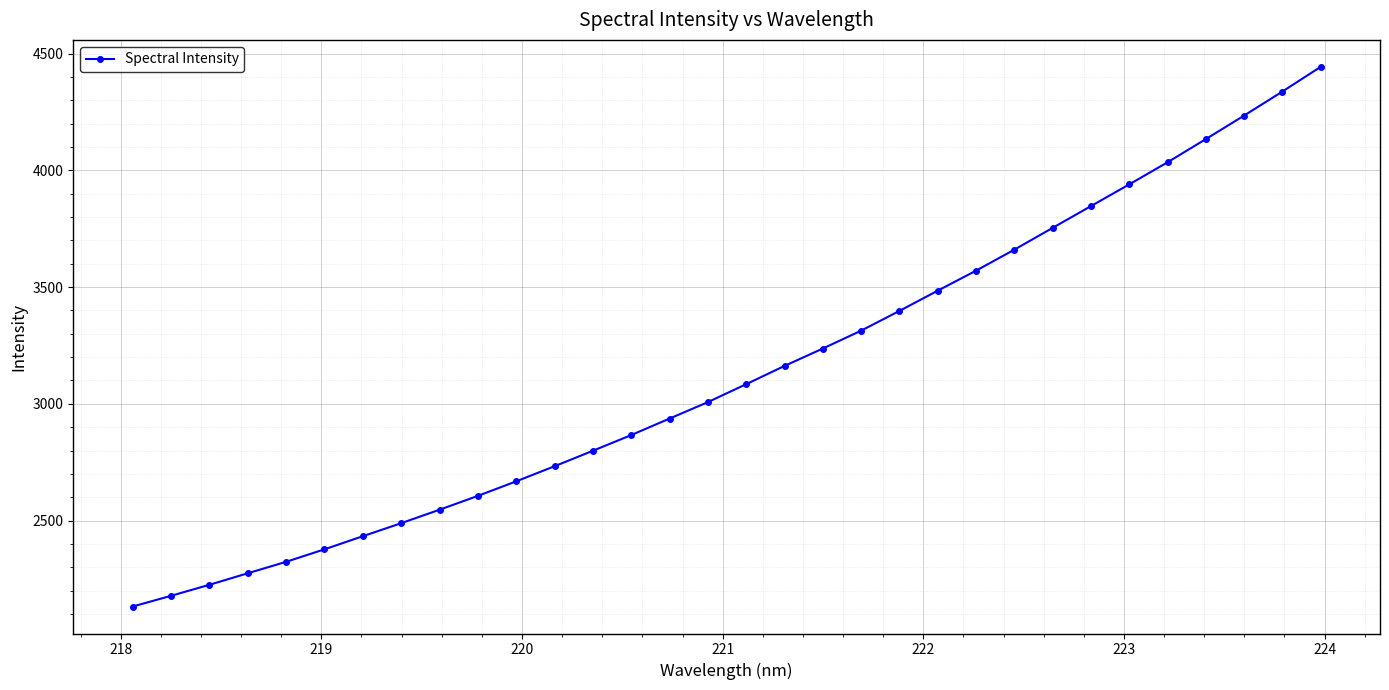

How many lines are shown in the chart?

1